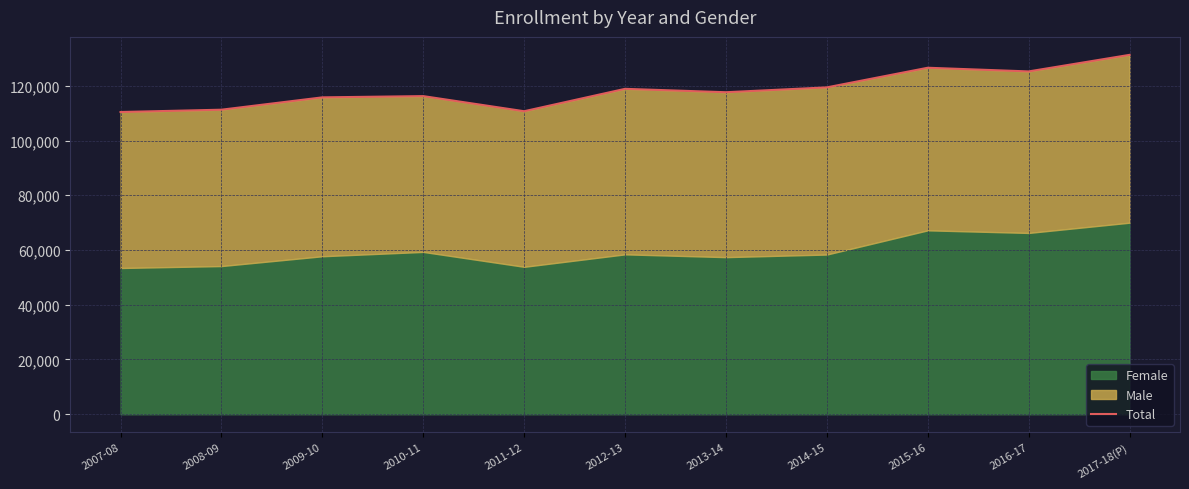

How many values are below 117660?

5